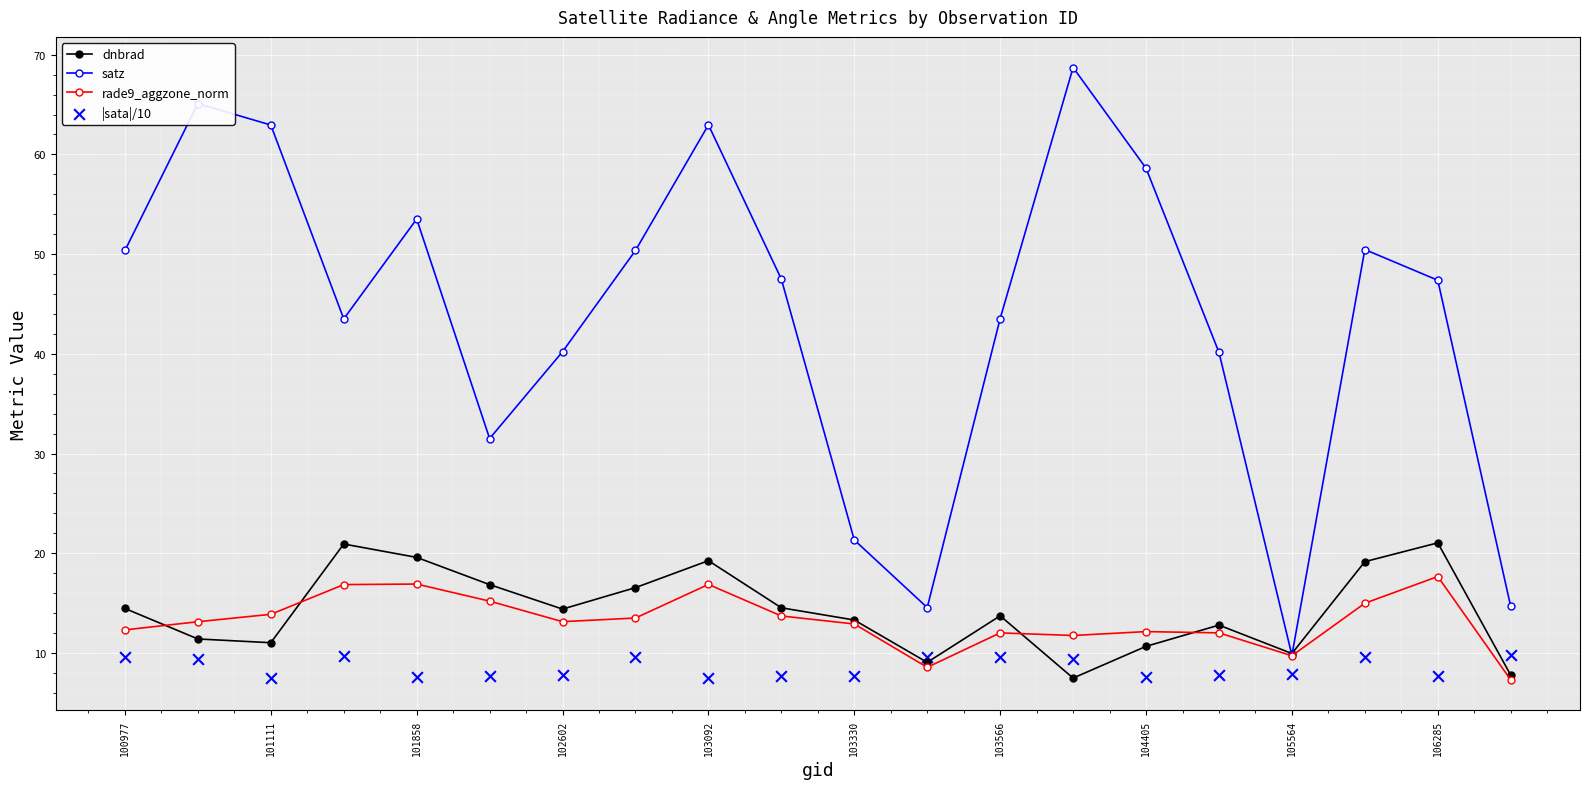

In satz, how many points are lower than both neighbors (excluding endpoints)?

4